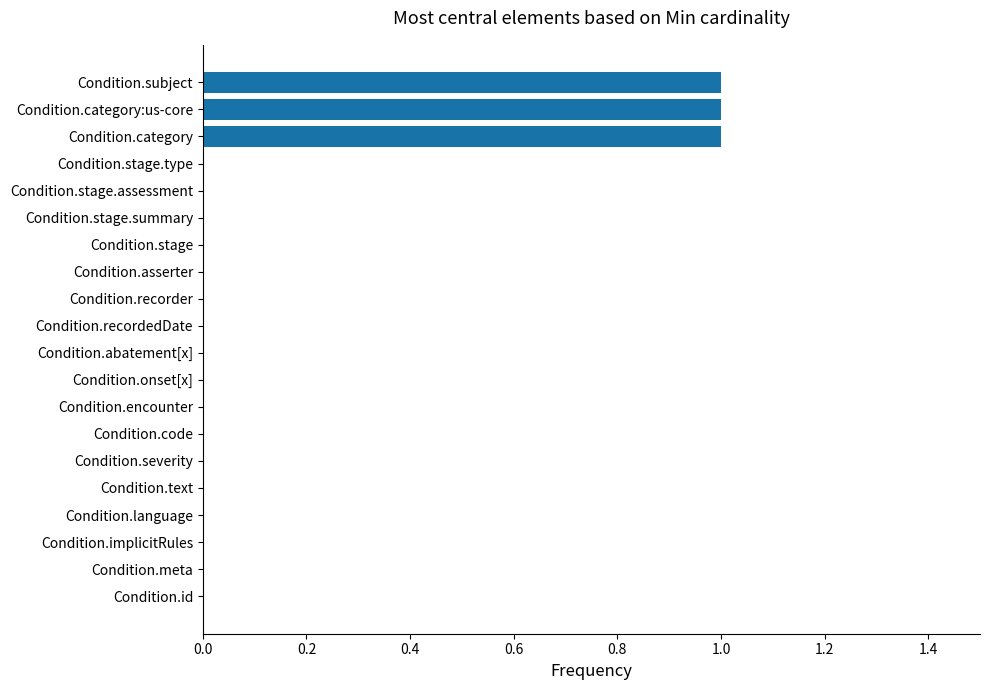

Reading bottom to top, extract all data points from this chart.

Condition.id=0	Condition.meta=0	Condition.implicitRules=0	Condition.language=0	Condition.text=0	Condition.severity=0	Condition.code=0	Condition.encounter=0	Condition.onset[x]=0	Condition.abatement[x]=0	Condition.recordedDate=0	Condition.recorder=0	Condition.asserter=0	Condition.stage=0	Condition.stage.summary=0	Condition.stage.assessment=0	Condition.stage.type=0	Condition.category=1	Condition.category:us-core=1	Condition.subject=1